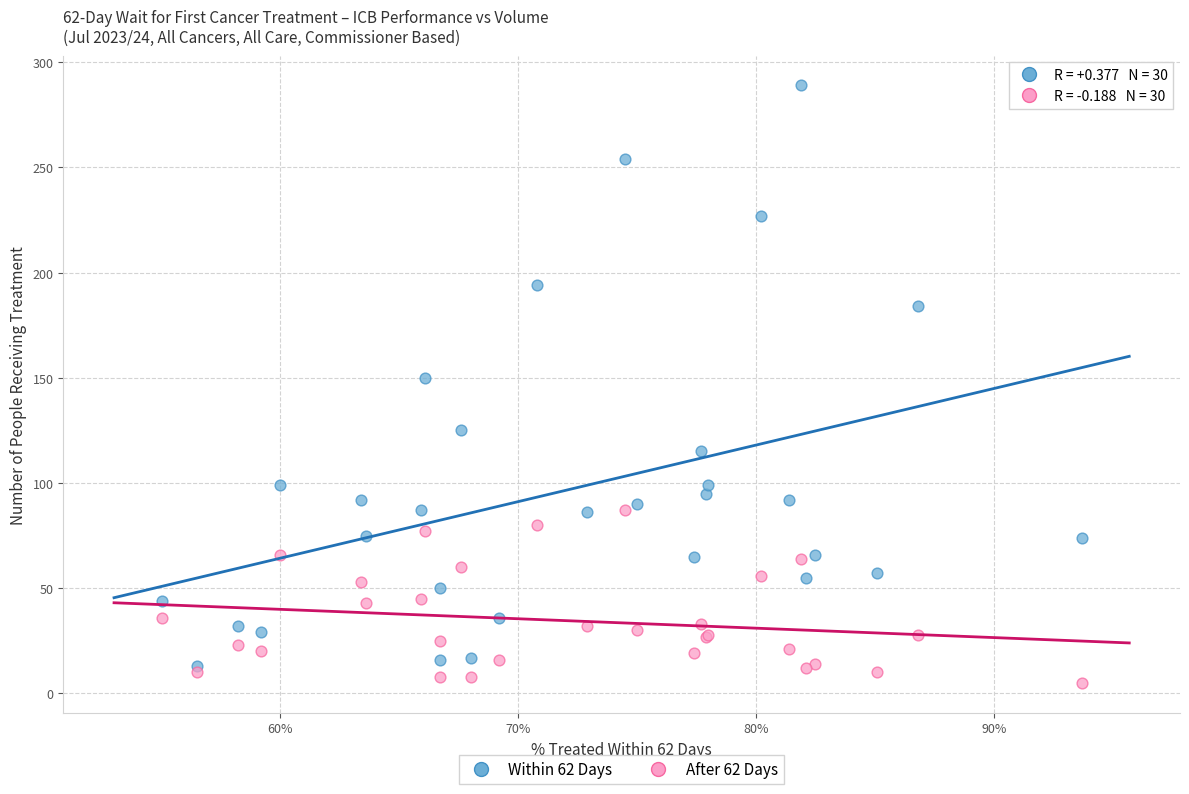

Which series reaches the minimum Y coordinate?

After 62 Days